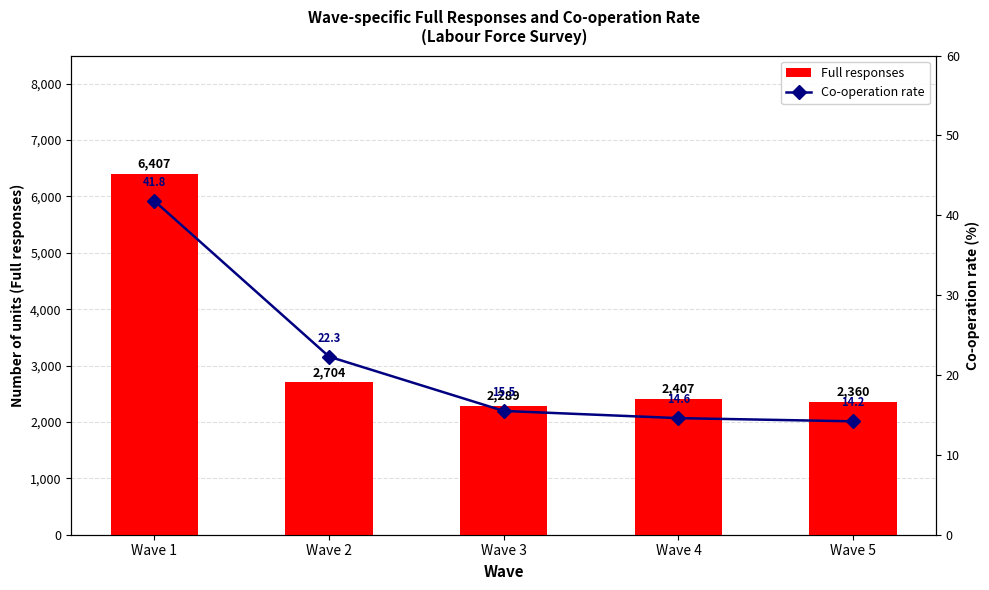

What is the minimum value shown in the chart?

14.2